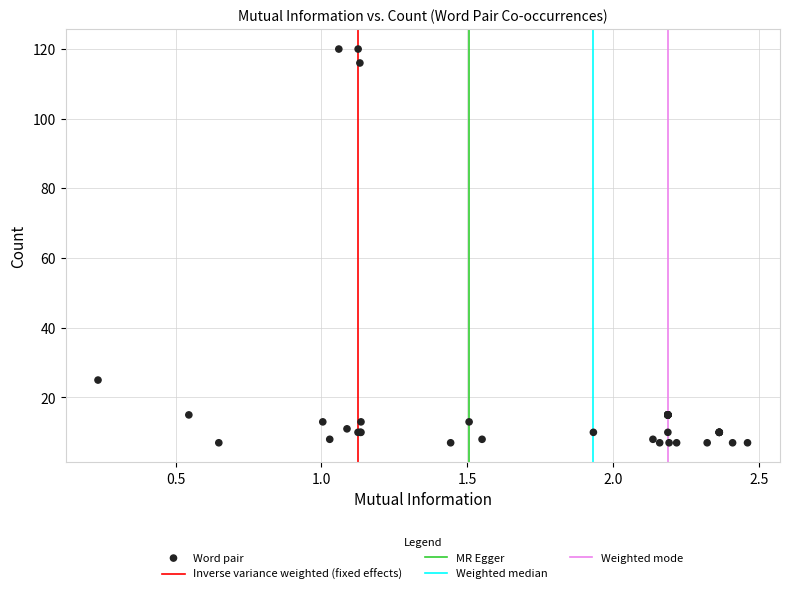

What Y value in the scatter plot is closest to 63?

25